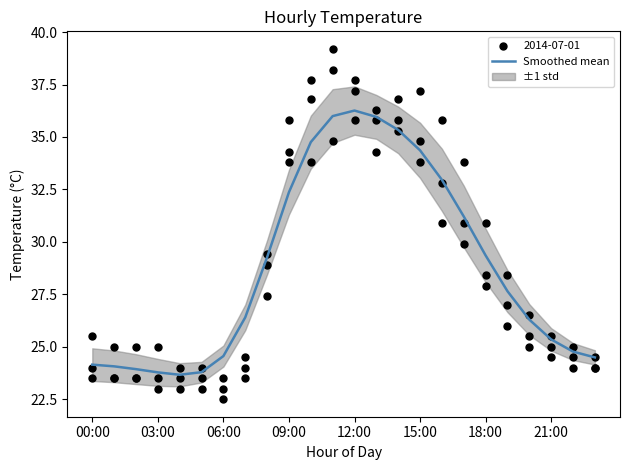

Is it true that Smoothed mean equals 43.7 at 21:00?

False